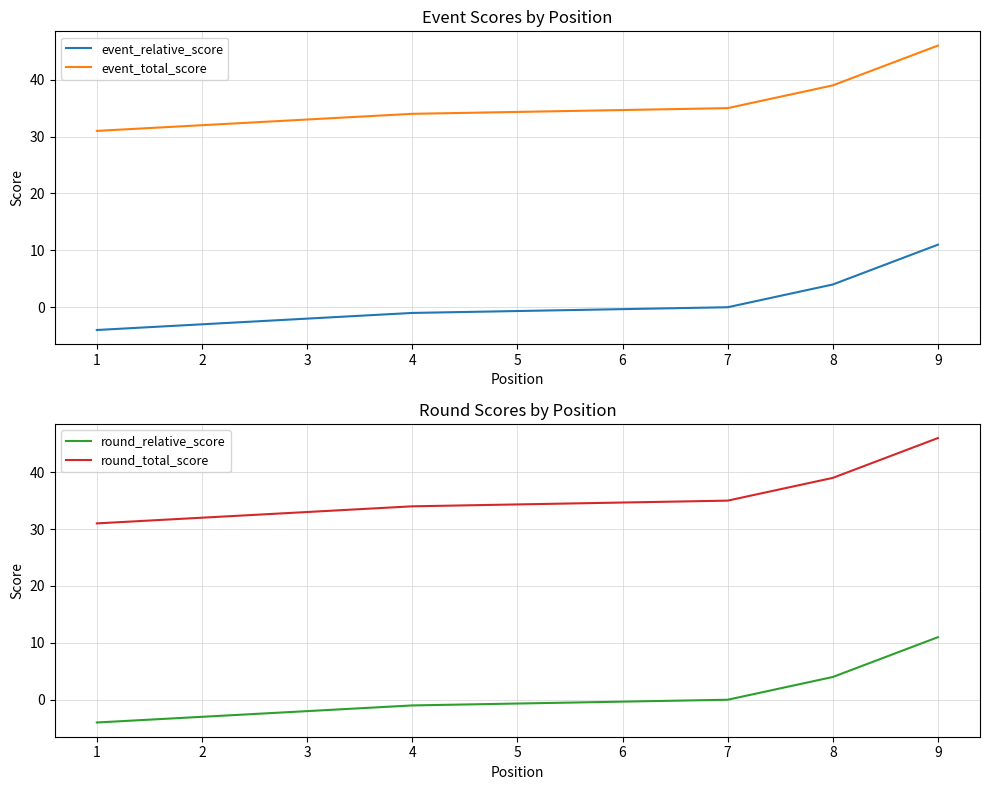

True or false: round_relative_score and round_total_score cross at least once.

False